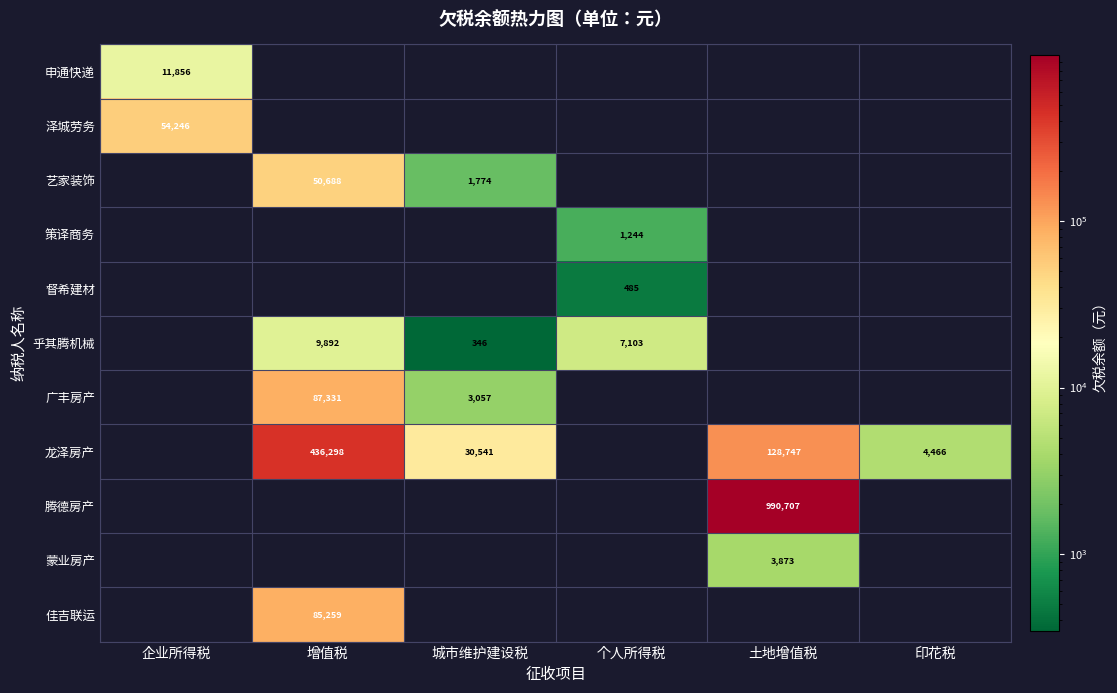

True or false: 龙泽房产 has a value of 4466 at 印花税.

True